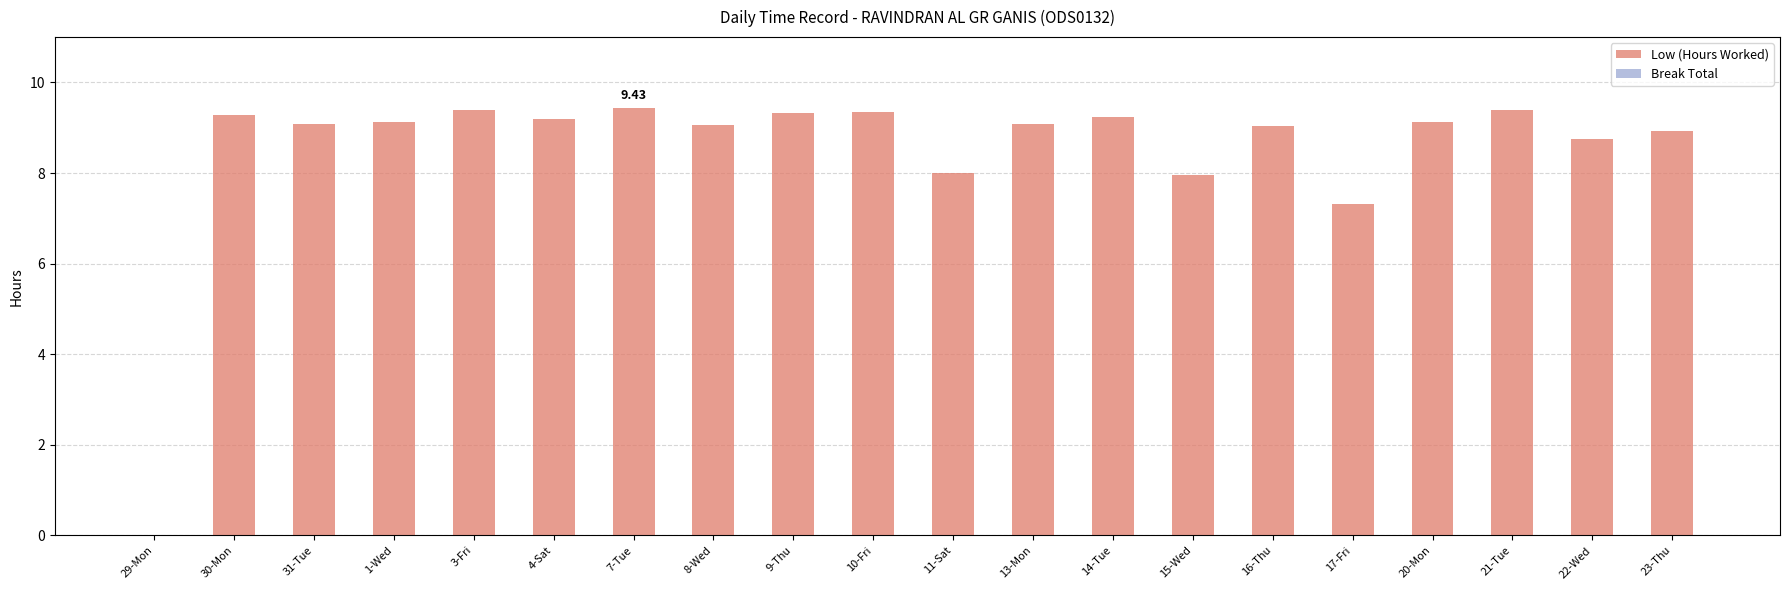

Which has a higher value, 15-Wed or 21-Tue?

21-Tue